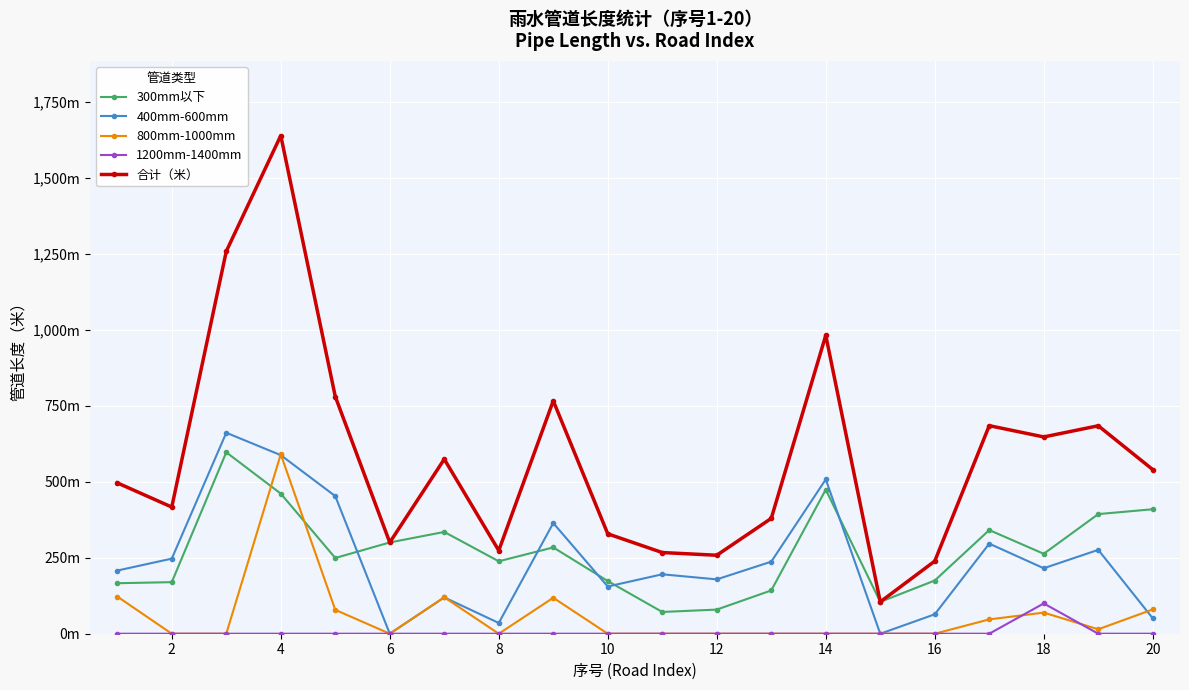

What is the average value of the 400mm-600mm series?

242.7